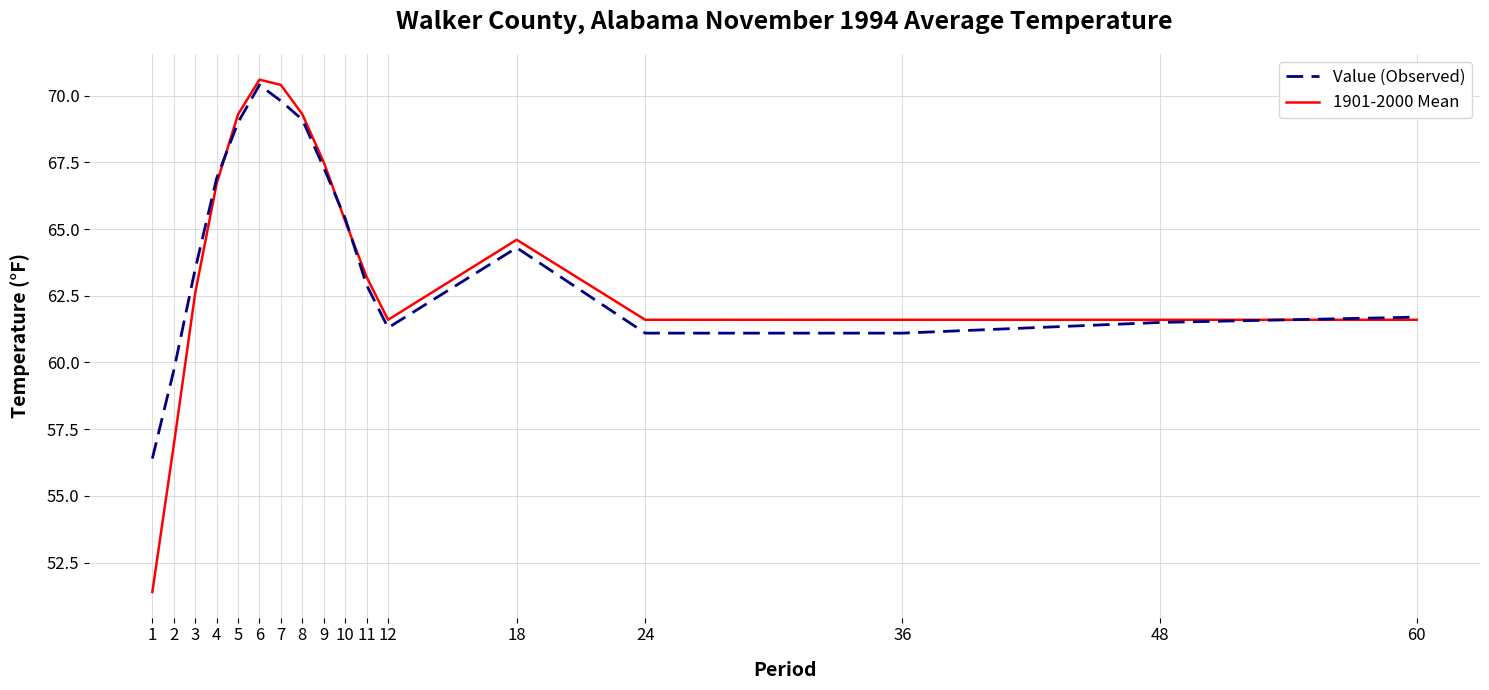

Is the value of 1901-2000 Mean at 6 greater than the value of Value (Observed) at 3?

Yes